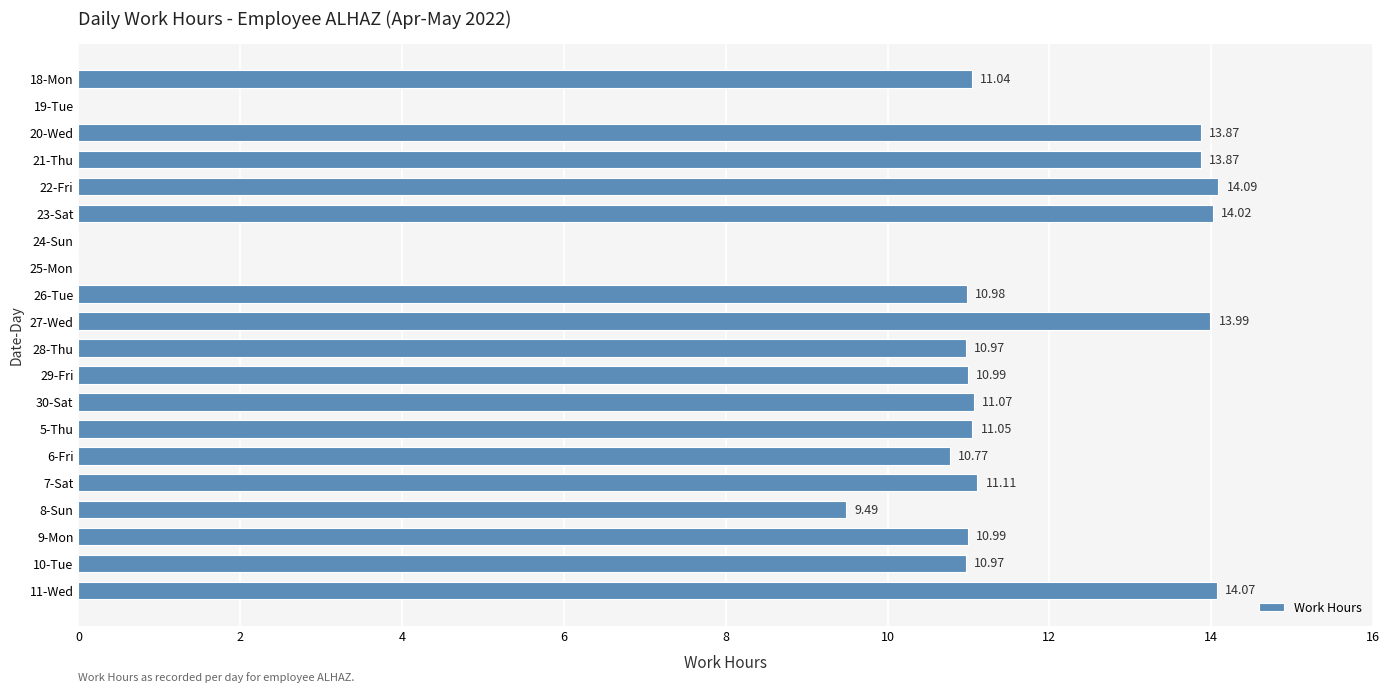

Which has a higher value, 20-Wed or 24-Sun?

20-Wed